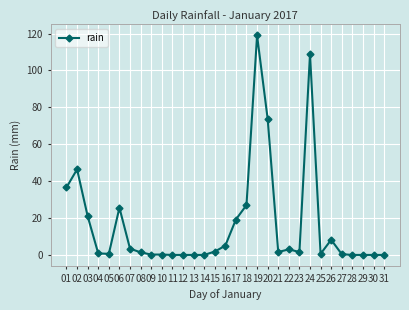

What is the difference between the values at 27 and 23?

1.2